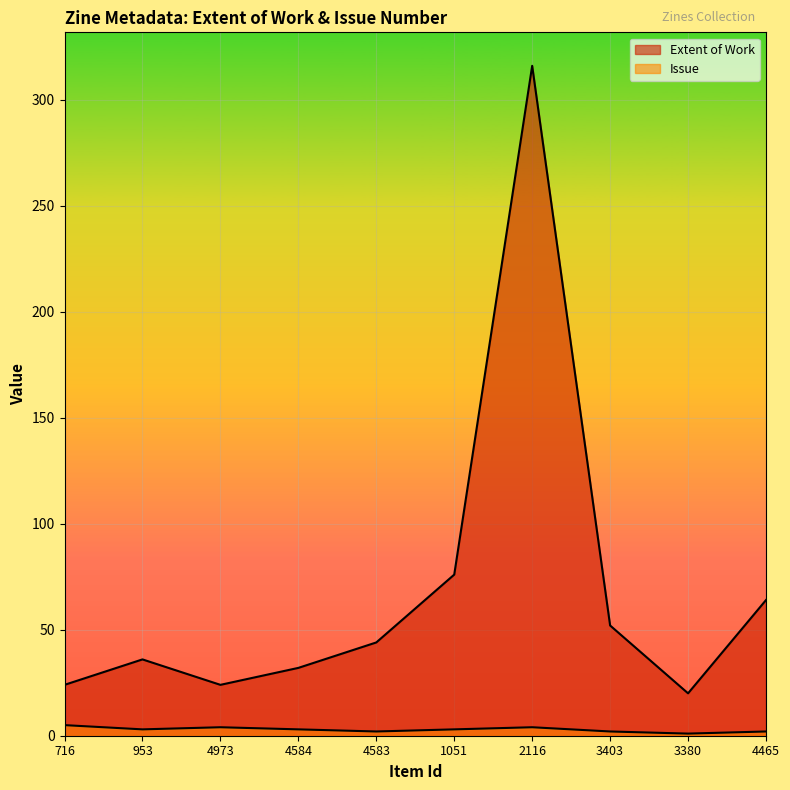

Is it true that Extent of Work equals 52 at 3403?

True